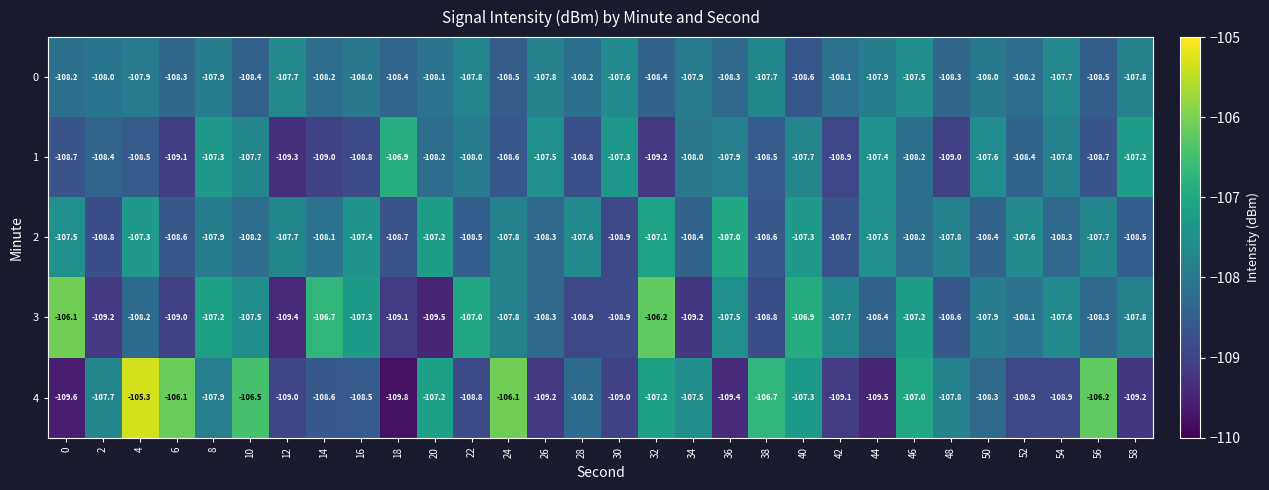

What is the difference between the maximum and minimum values in the 3 series?

3.4